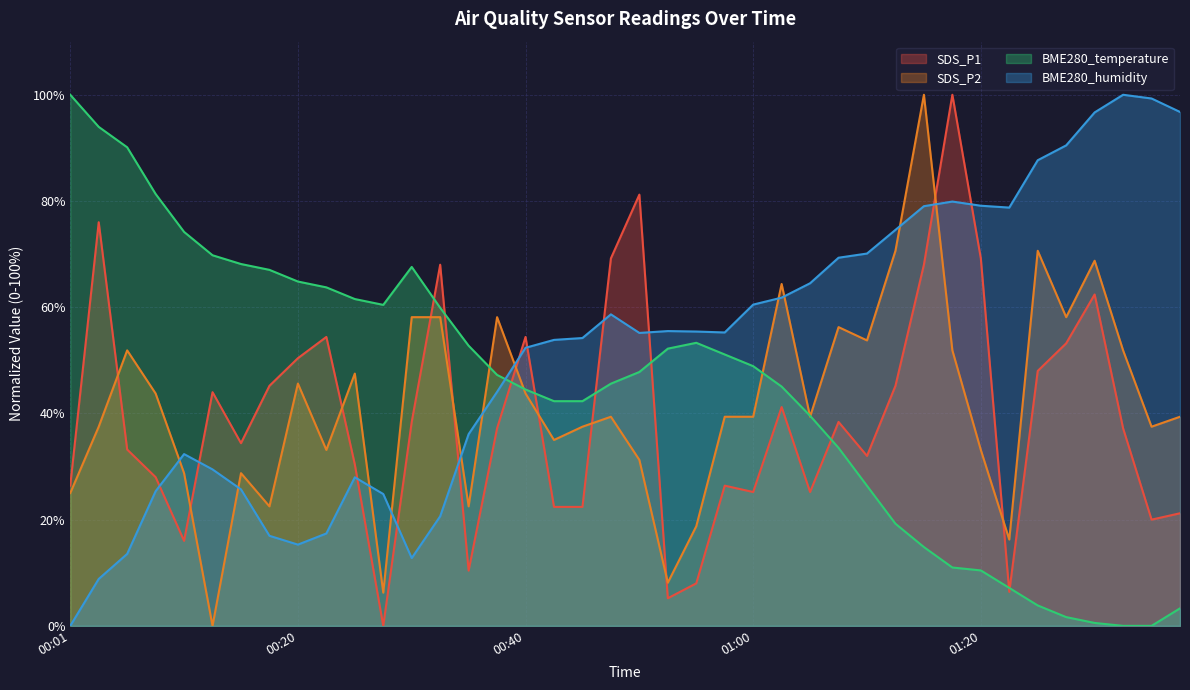

What are all the series names shown in the legend?

SDS_P1, SDS_P2, BME280_temperature, BME280_humidity